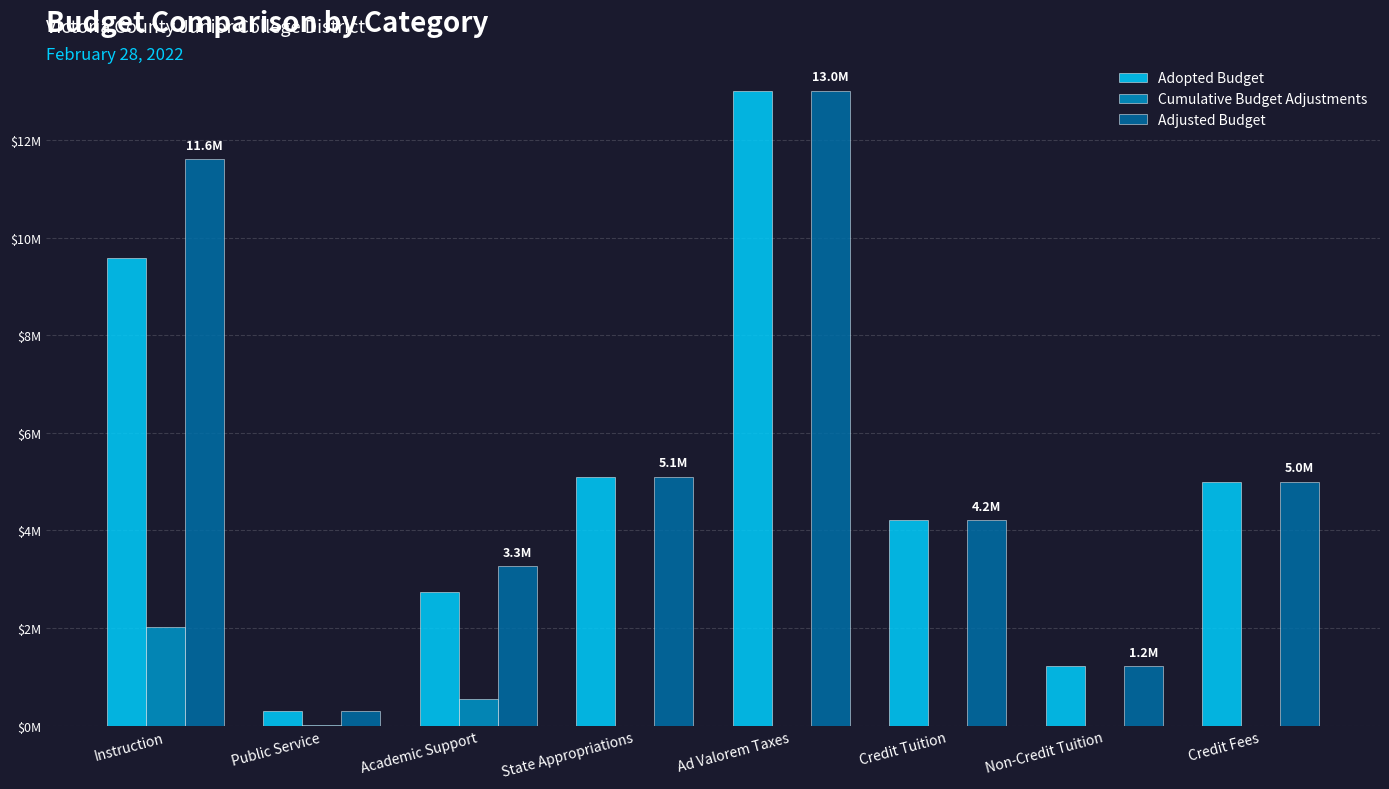

Where is Cumulative Budget Adjustments nearest to the value 1013994?

Academic Support